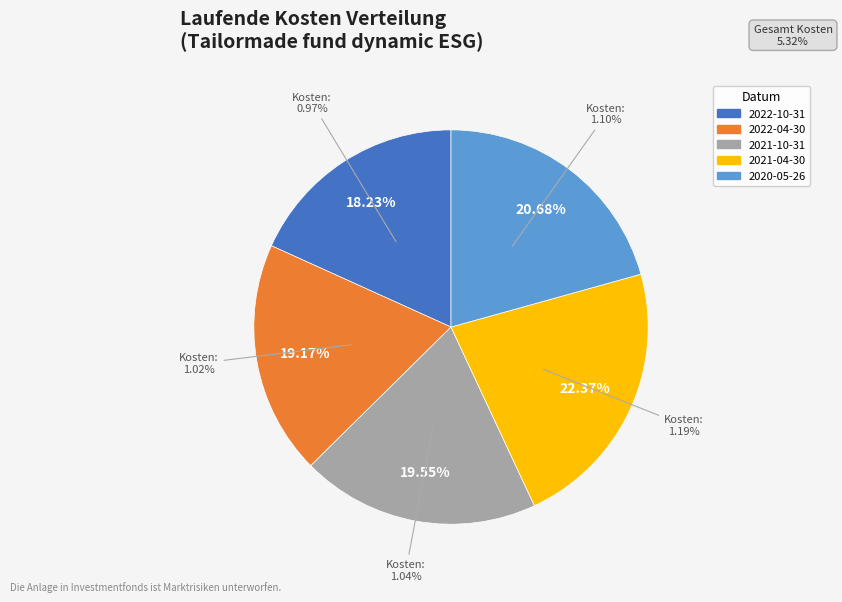

True or false: 2022-10-31 accounts for 6% of the total.

False